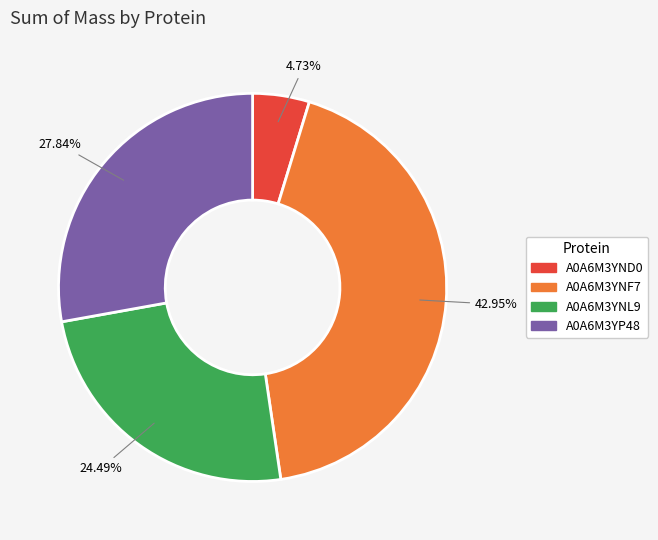

How many slices are in this pie chart?

4